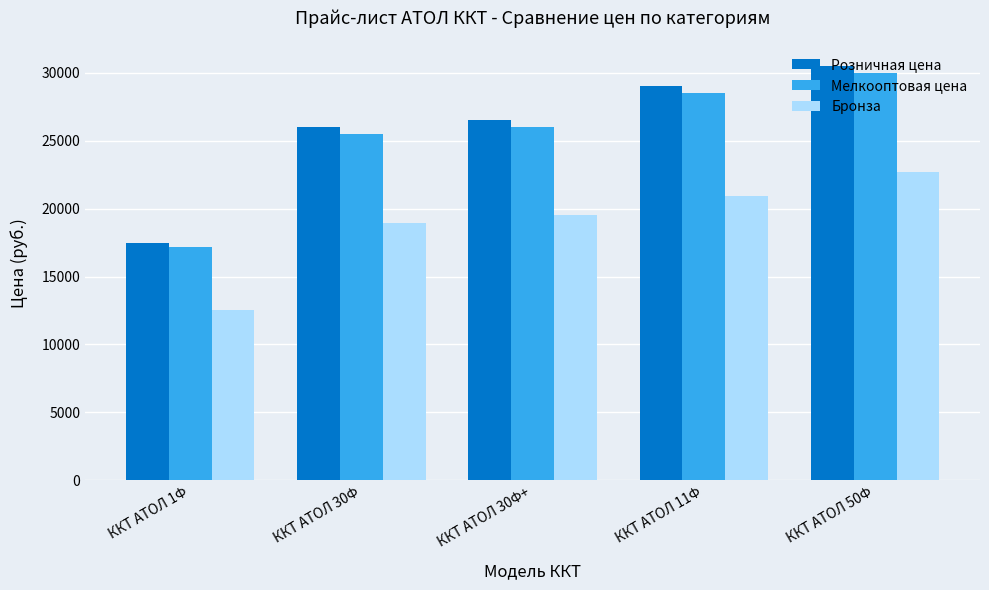

True or false: Розничная цена has a value of 29000 at ККТ АТОЛ 11Ф.

True